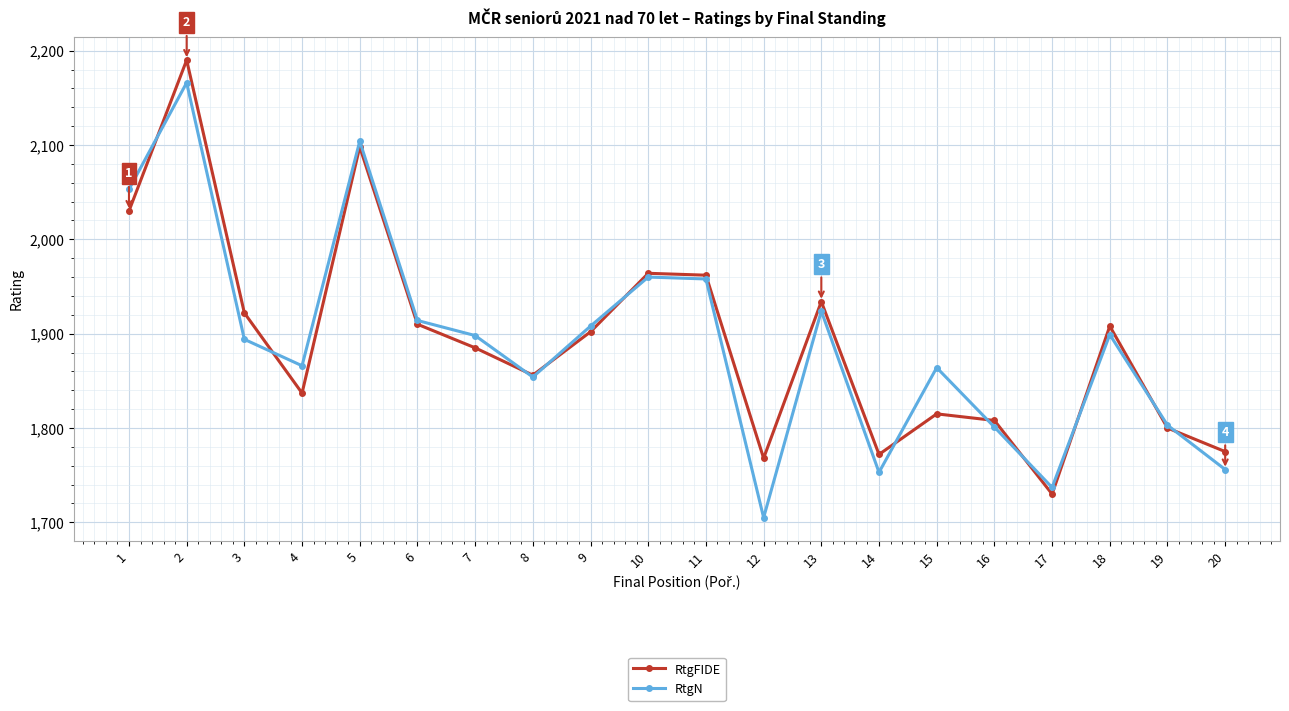

How many data points does each series have?

20